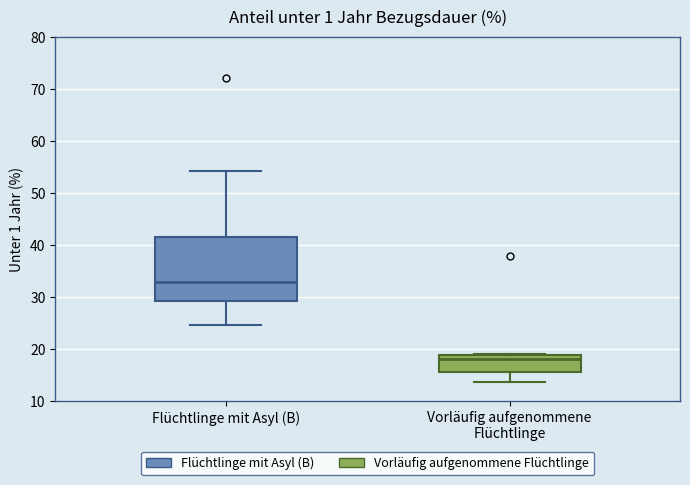

Comparing the boxes themselves (not the whiskers), which one is the tallest?

Flüchtlinge mit Asyl (B)